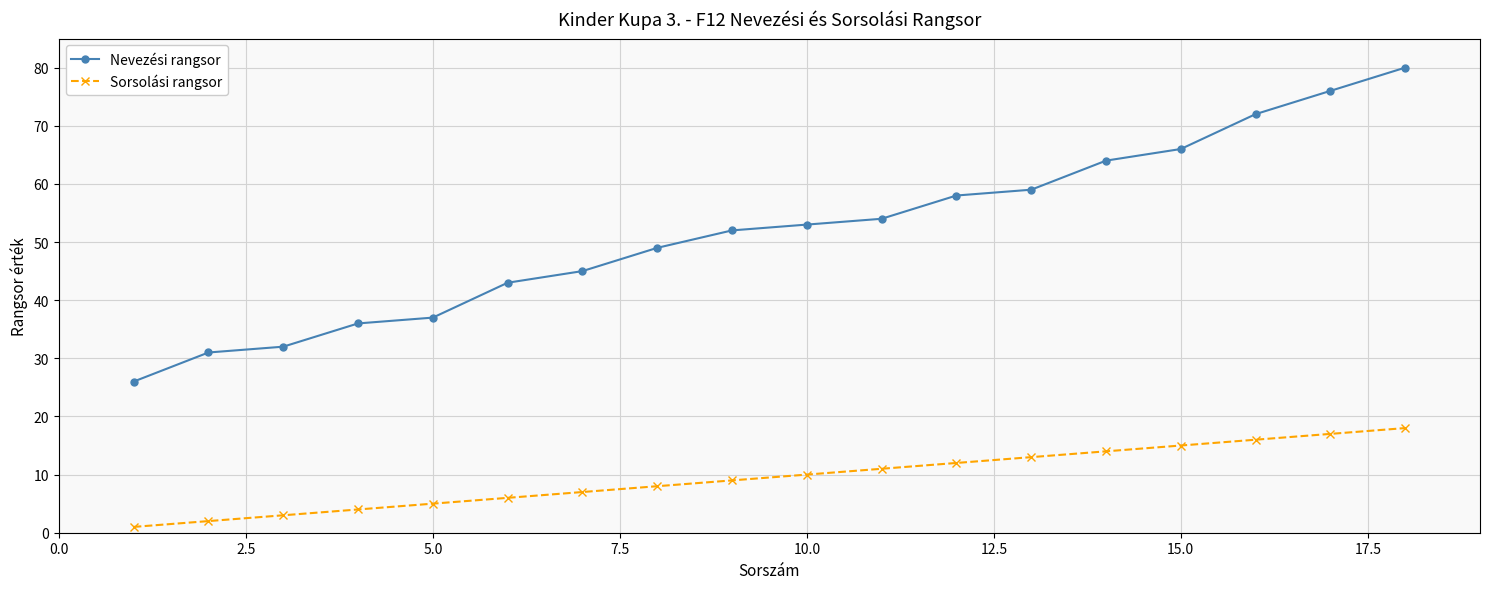

List the series in order of their overall mean, lowest first.

Sorsolási rangsor, Nevezési rangsor